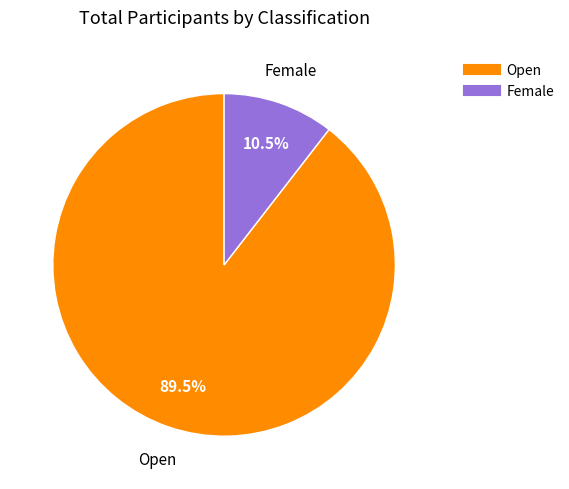

Which slice is the largest?

Open